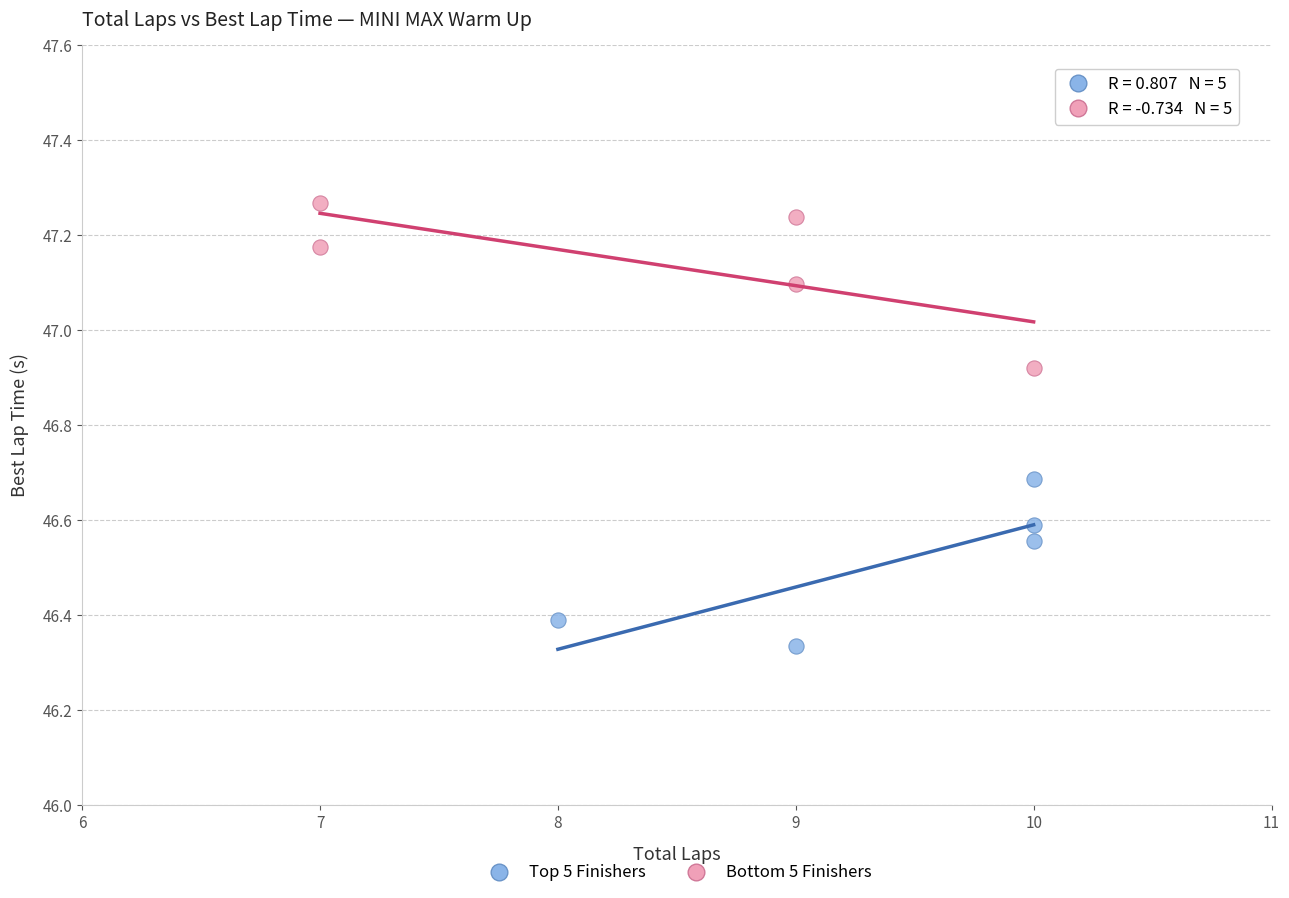

Which series reaches the minimum Y coordinate?

Top 5 Finishers